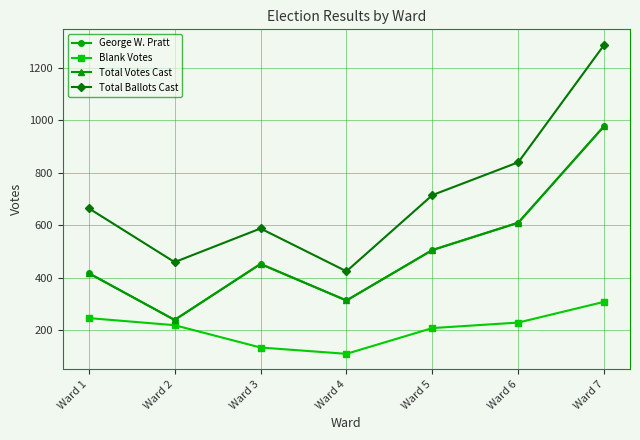

Is it true that Blank Votes equals 220 at Ward 2?

True